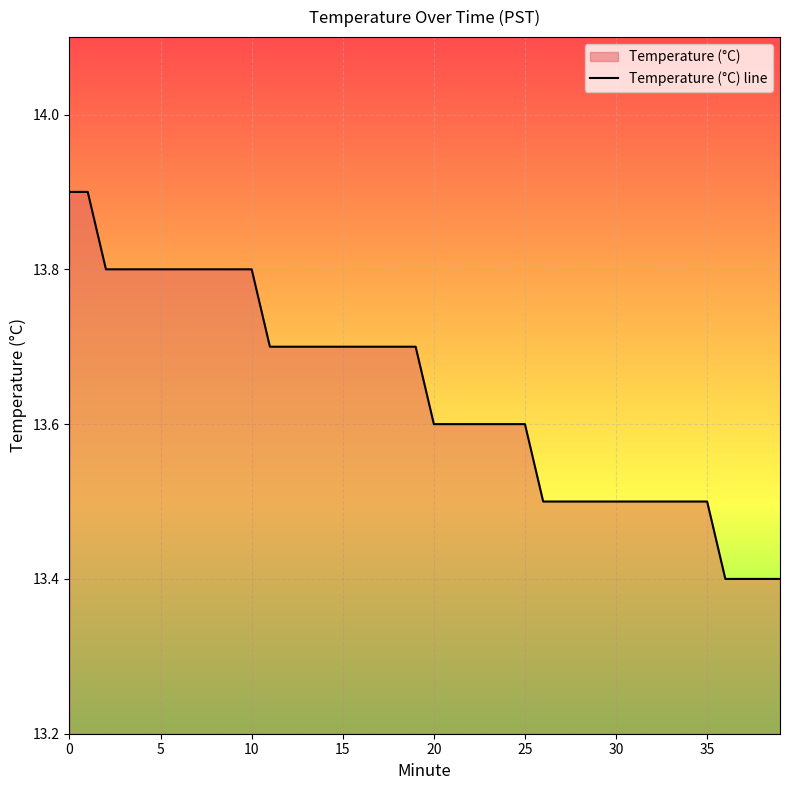

What is the greatest value displayed?

13.9